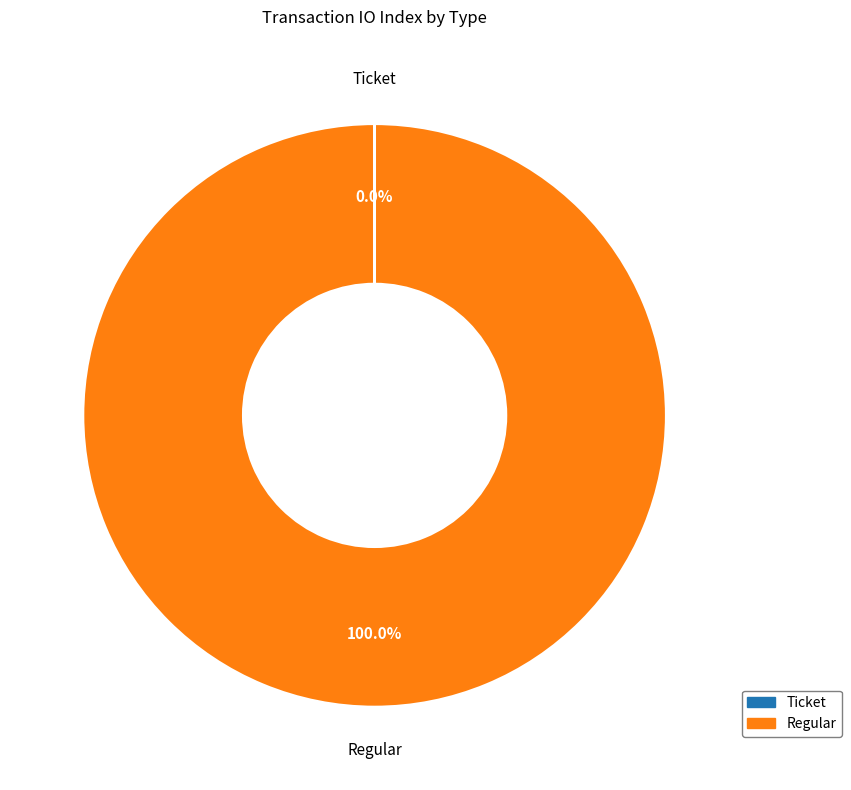

What is the largest slice in the pie chart?

Regular